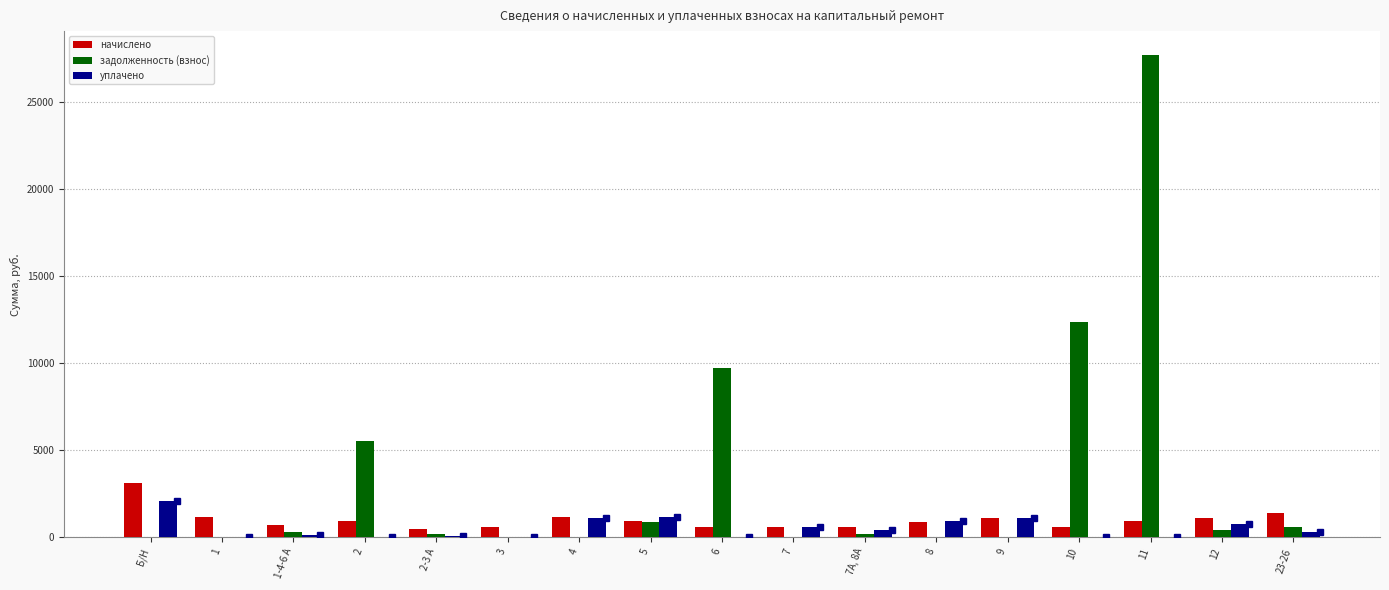

At which category is the sum across all series the highest?

11